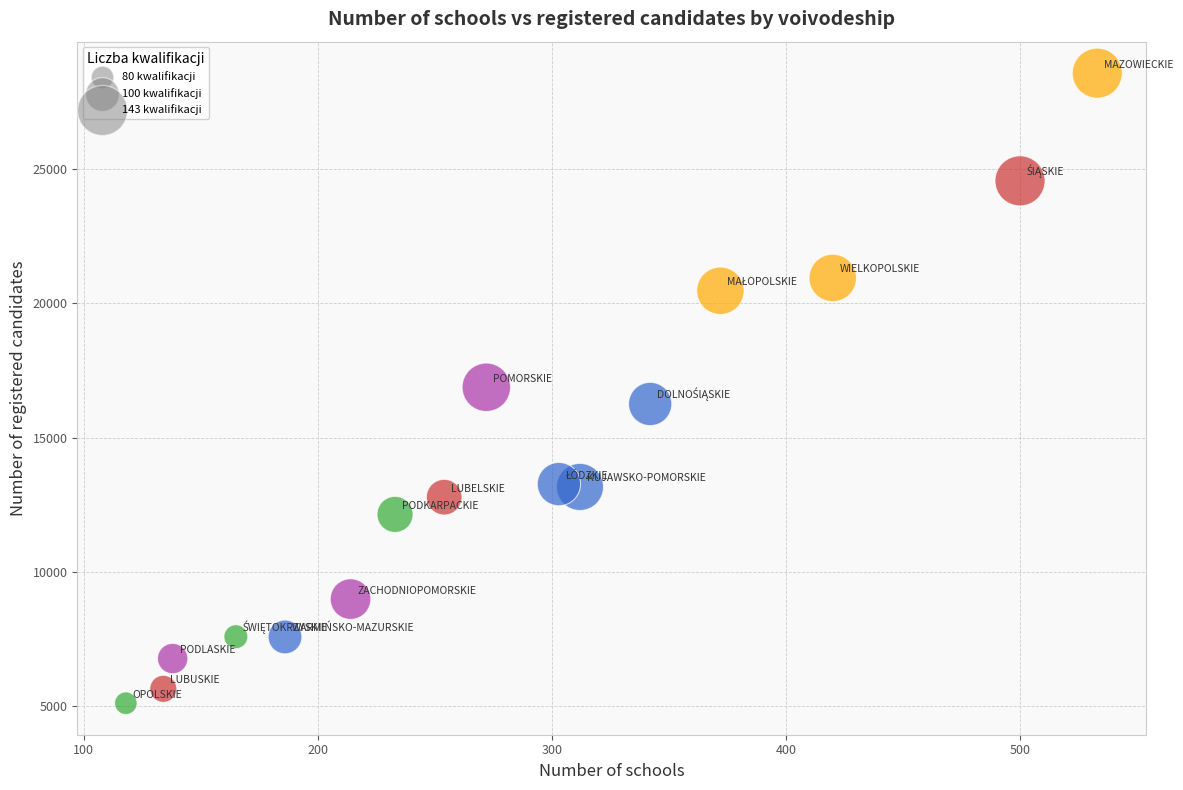

What is the range of Y values (max minus min)?

23445